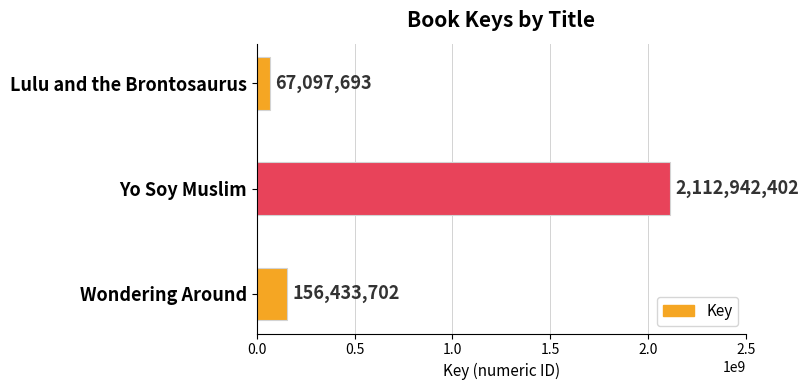

Which label corresponds to the largest value in the chart?

Yo Soy Muslim